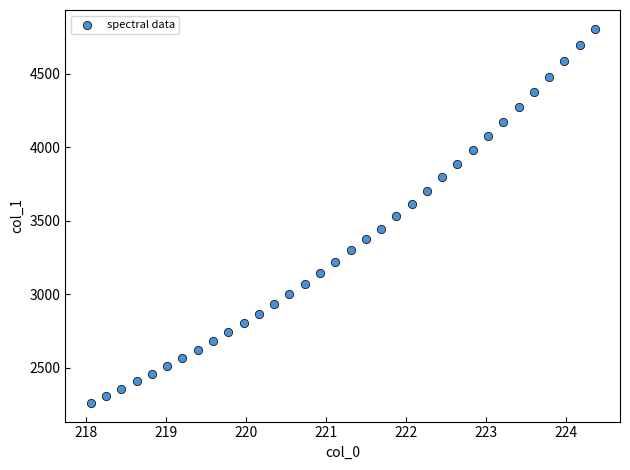

What is the range of Y values (max minus min)?

2545.4